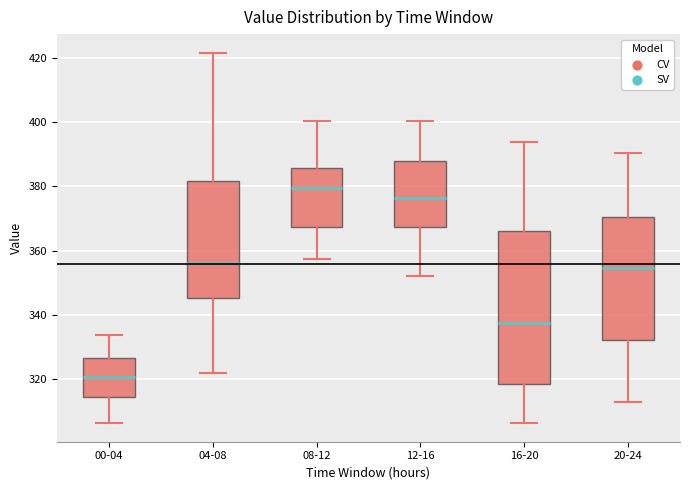

Where does the upper whisker of the box for 00-04 end on the y-axis? The values are not printed on the chart, so give them approximately, as read against the axis.

334